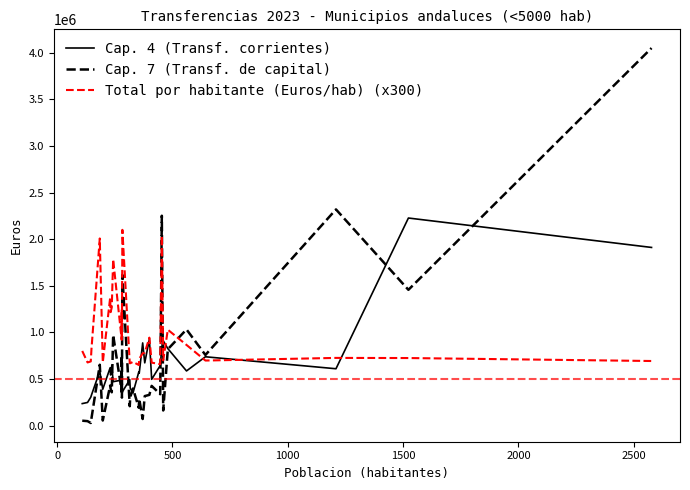

What is the highest value of the Cap. 4 (Transf. corrientes) series?

2227642.8